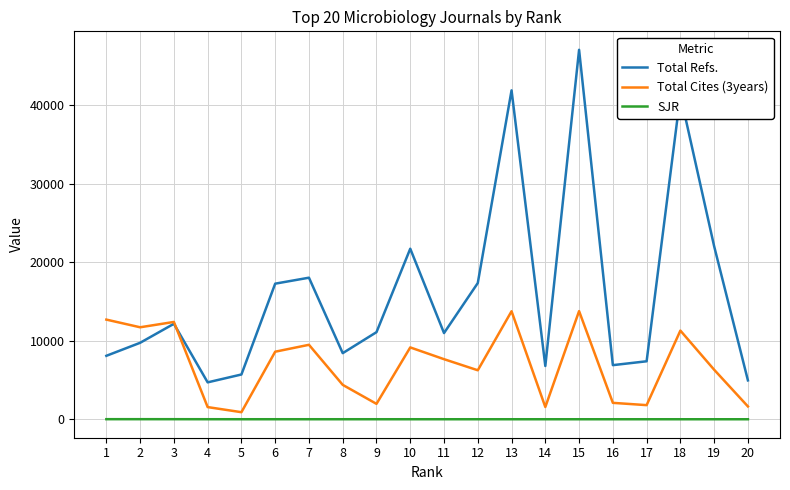

What is the difference between the maximum and minimum values in the Total Refs. series?

42364.0